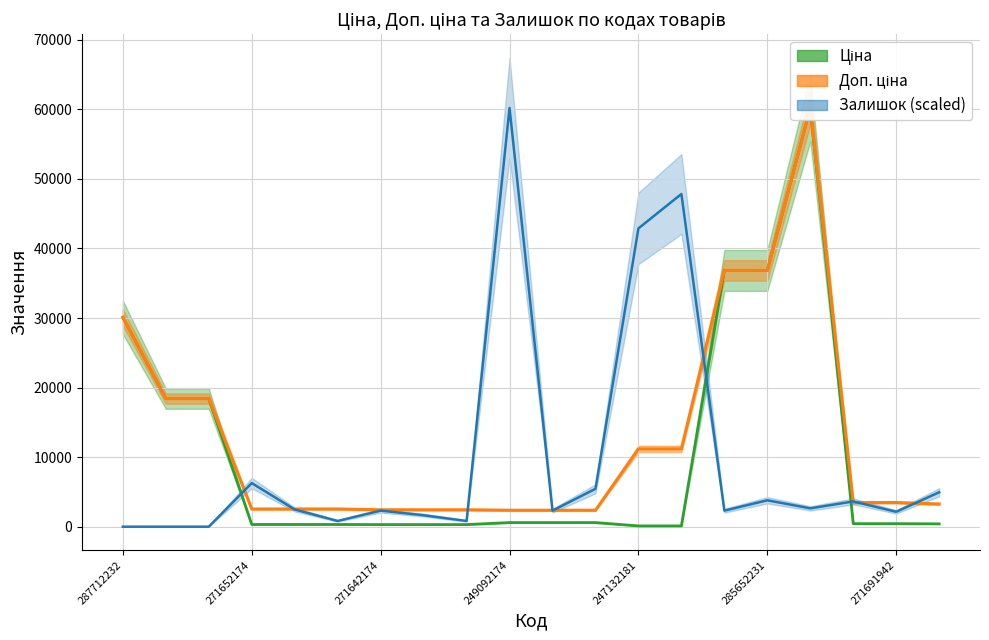

What are all the series names shown in the legend?

Ціна, Доп. ціна, Залишок